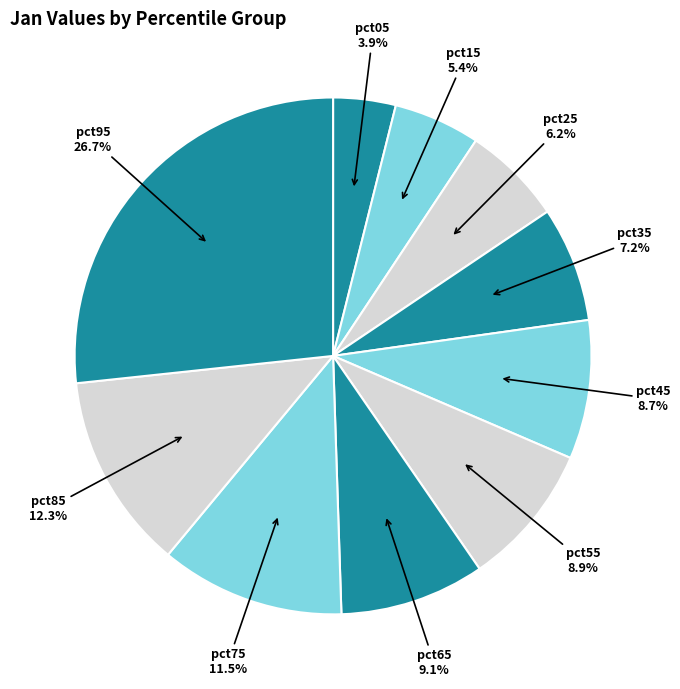

Which slice is the smallest?

pct05